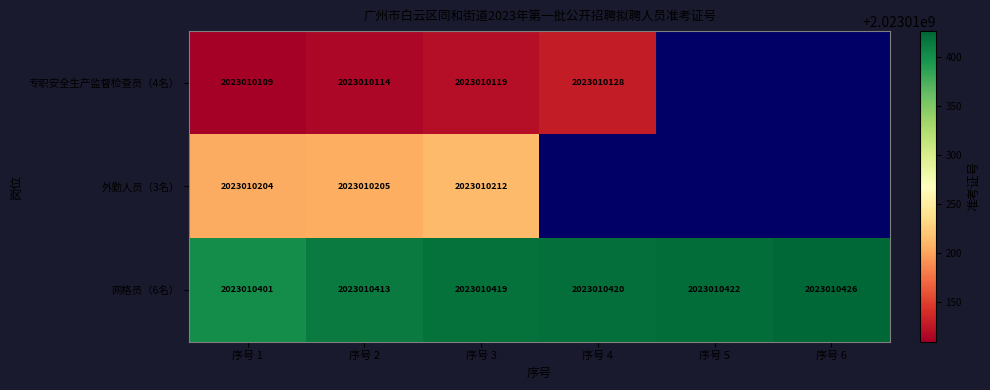

The value of 网格员（6名） at 序号 1 is 2023010401. True or false?

True